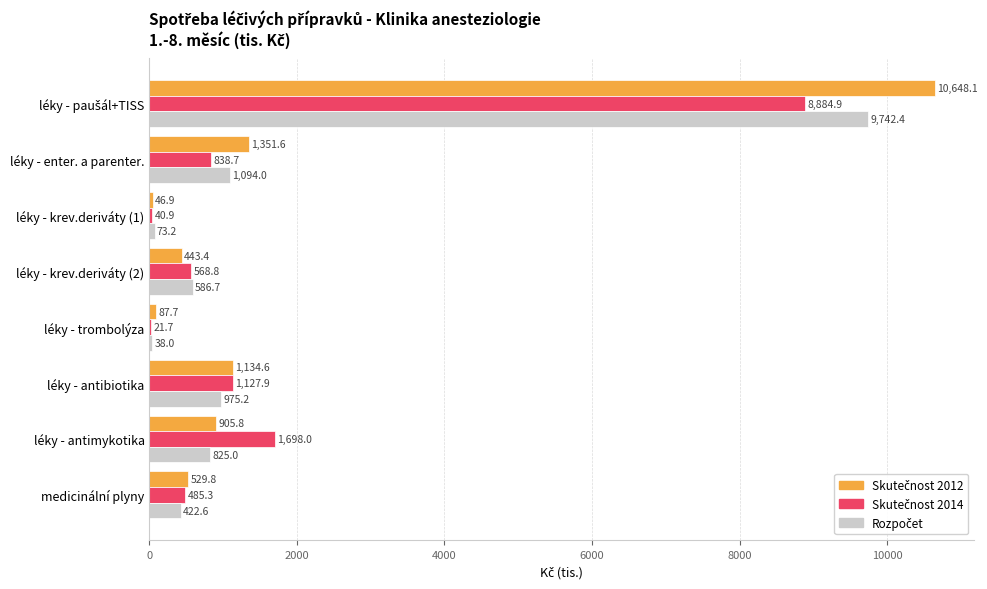

How many data points does each series have?

8